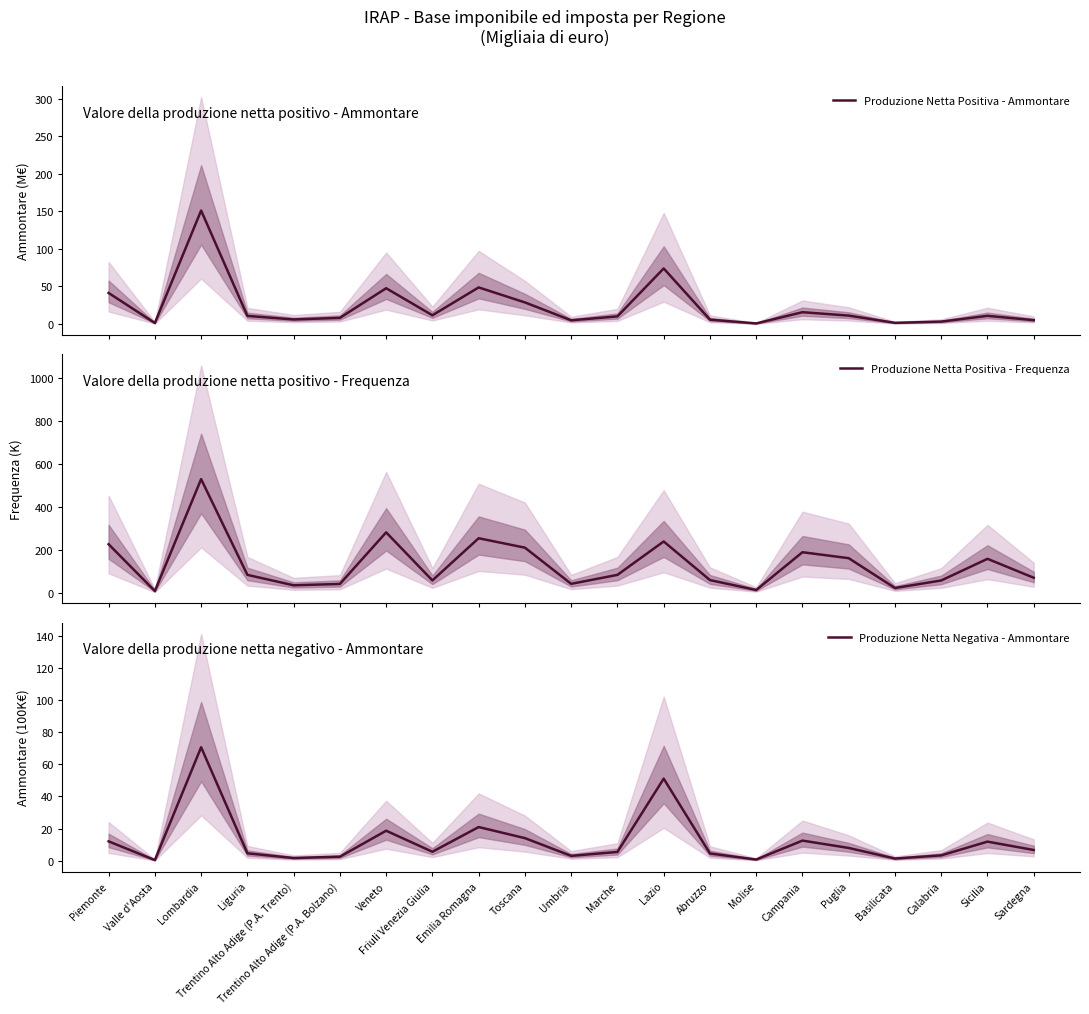

Reading right to left, extract all data points from this chart.

Produzione Netta Positiva - Ammontare: Sardegna=5.0	Sicilia=10.8	Calabria=3.1	Basilicata=1.4	Puglia=11.1	Campania=15.6	Molise=0.6	Abruzzo=5.7	Lazio=73.9	Marche=10.0	Umbria=4.8	Toscana=28.6	Emilia Romagna=48.6	Friuli Venezia Giulia=11.5	Veneto=47.5	Trentino Alto Adige (P.A. Bolzano)=8.0	Trentino Alto Adige (P.A. Trento)=5.9	Liguria=10.7	Lombardia=151.1	Valle d'Aosta=1.2	Piemonte=41.2
Produzione Netta Positiva - Frequenza: Sardegna=69.7	Sicilia=157.8	Calabria=57.1	Basilicata=22.1	Puglia=160.7	Campania=188.5	Molise=12.8	Abruzzo=59.0	Lazio=238.5	Marche=83.2	Umbria=41.5	Toscana=209.7	Emilia Romagna=253.5	Friuli Venezia Giulia=57.3	Veneto=280.8	Trentino Alto Adige (P.A. Bolzano)=40.9	Trentino Alto Adige (P.A. Trento)=34.7	Liguria=83.3	Lombardia=528.4	Valle d'Aosta=8.0	Piemonte=225.6
Produzione Netta Negativa - Ammontare: Sardegna=6.6	Sicilia=11.8	Calabria=3.3	Basilicata=1.3	Puglia=7.9	Campania=12.5	Molise=0.7	Abruzzo=4.5	Lazio=51.1	Marche=5.4	Umbria=3.0	Toscana=14.0	Emilia Romagna=20.9	Friuli Venezia Giulia=5.5	Veneto=18.6	Trentino Alto Adige (P.A. Bolzano)=2.4	Trentino Alto Adige (P.A. Trento)=1.6	Liguria=4.6	Lombardia=70.7	Valle d'Aosta=0.3	Piemonte=12.0